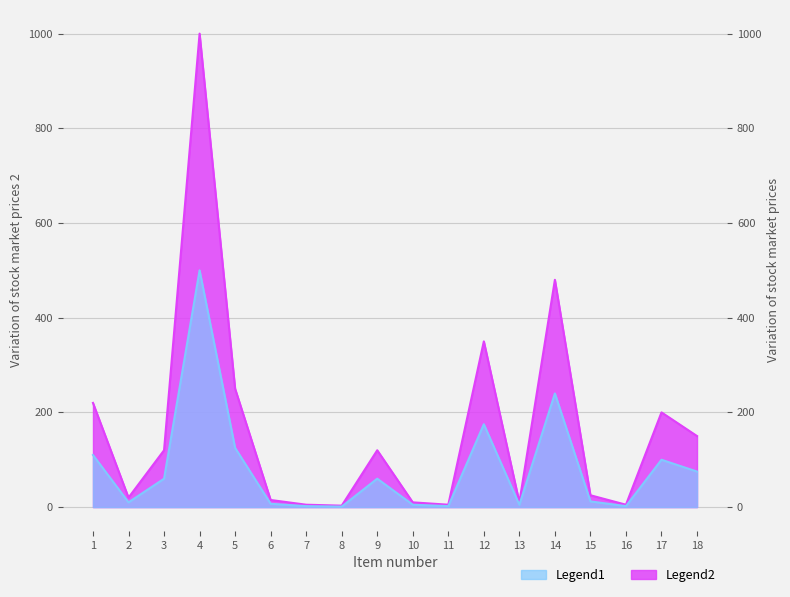

Which has a higher value, 3 or 6?

3